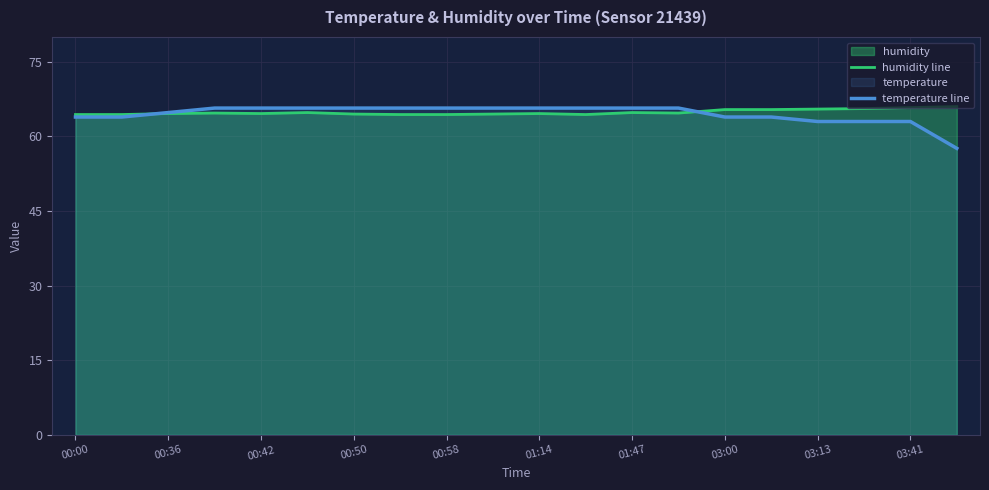

Which series has the largest range (max minus min)?

temperature line